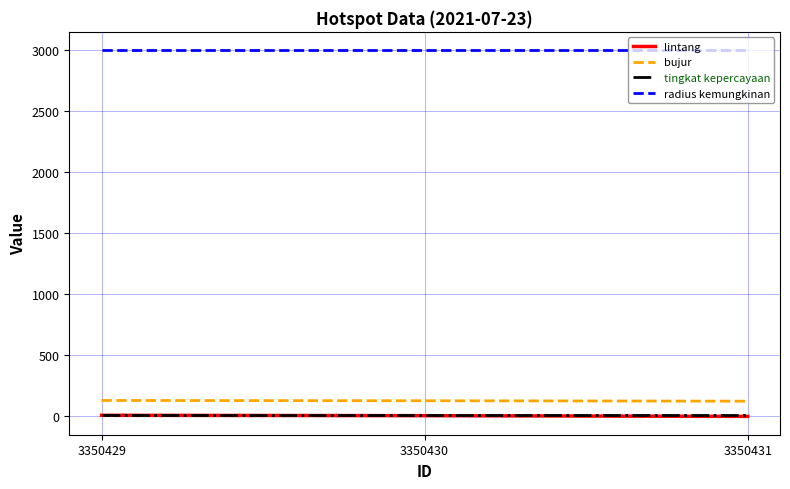

What are all the series names shown in the legend?

lintang, bujur, tingkat kepercayaan, radius kemungkinan